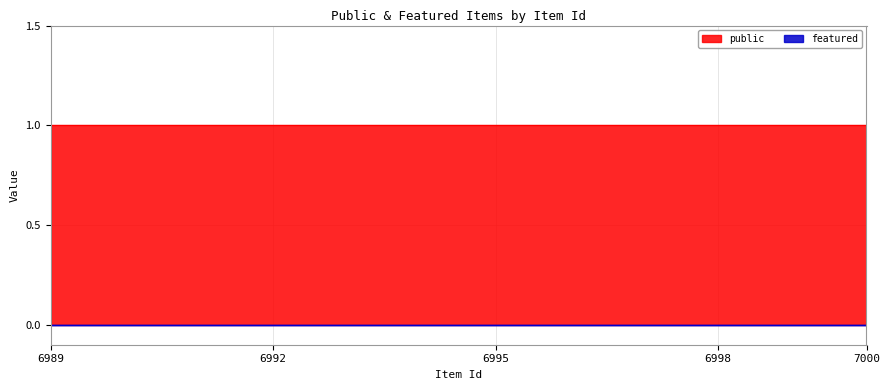

Reading left to right, list all the values displayed in this chart.

public: 1	1	1	1	1	1	1	1	1	1	1	1
featured: 0	0	0	0	0	0	0	0	0	0	0	0